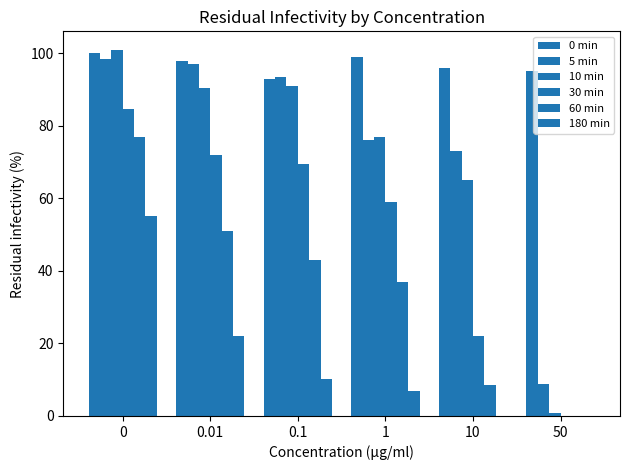

How many groups of bars are there?

6